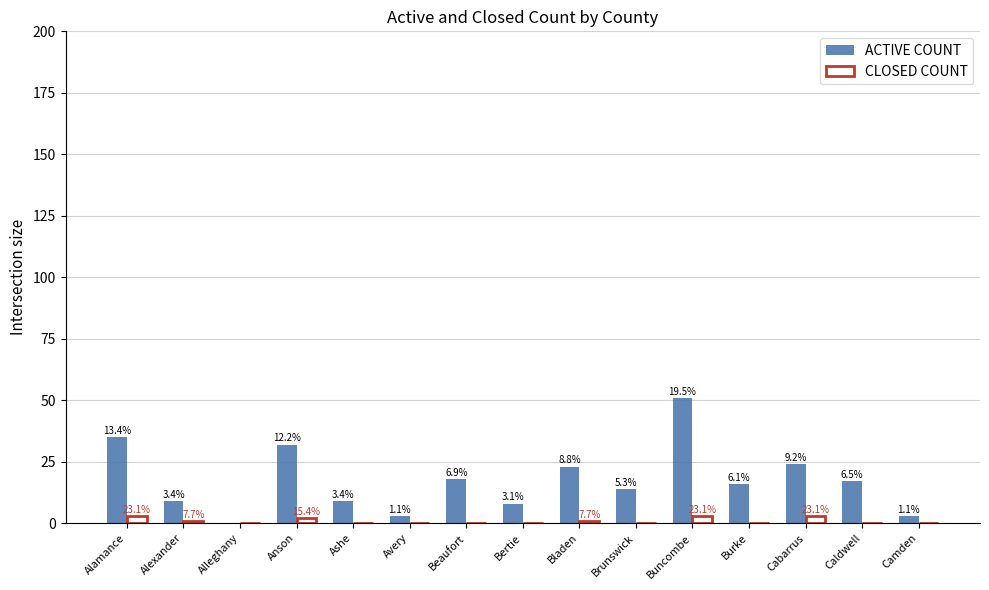

Reading left to right, extract all data points from this chart.

ACTIVE COUNT: 35	9	0	32	9	3	18	8	23	14	51	16	24	17	3
CLOSED COUNT: 3	1	0	2	0	0	0	0	1	0	3	0	3	0	0